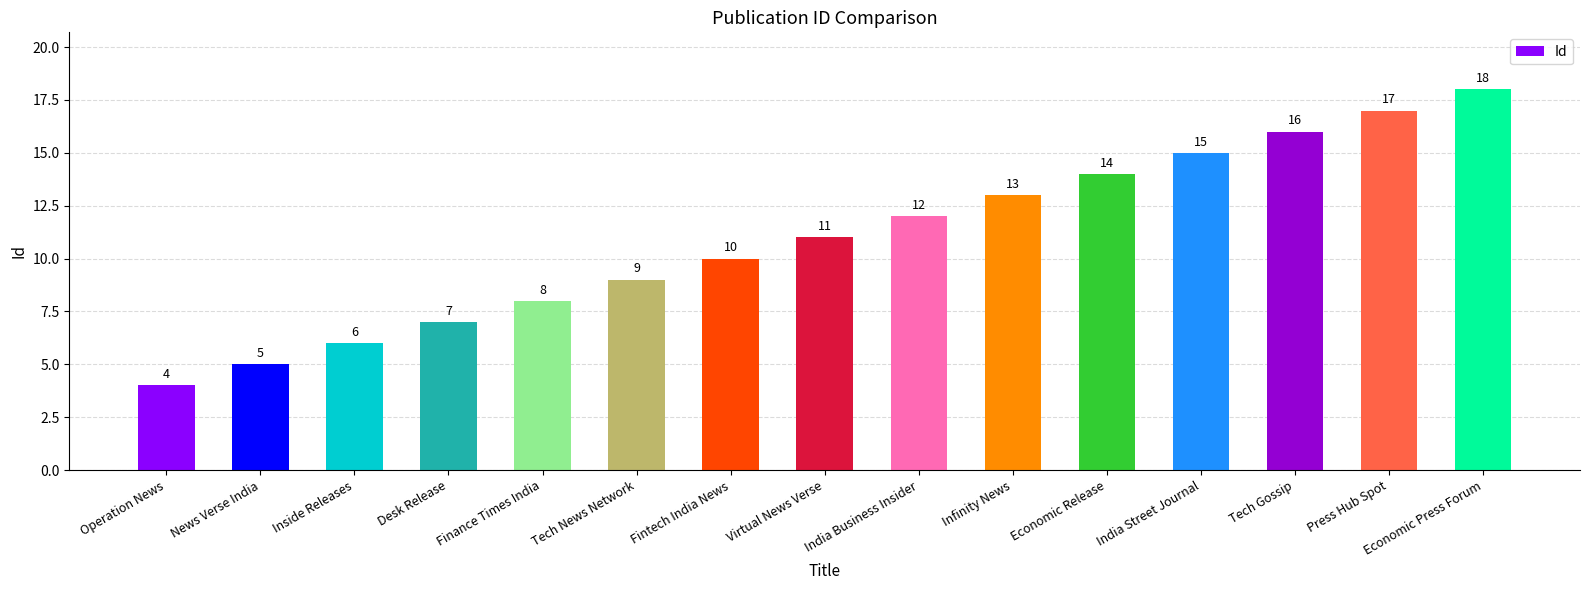

List the labels in order of value, smallest first.

Operation News, News Verse India, Inside Releases, Desk Release, Finance Times India, Tech News Network, Fintech India News, Virtual News Verse, India Business Insider, Infinity News, Economic Release, India Street Journal, Tech Gossip, Press Hub Spot, Economic Press Forum